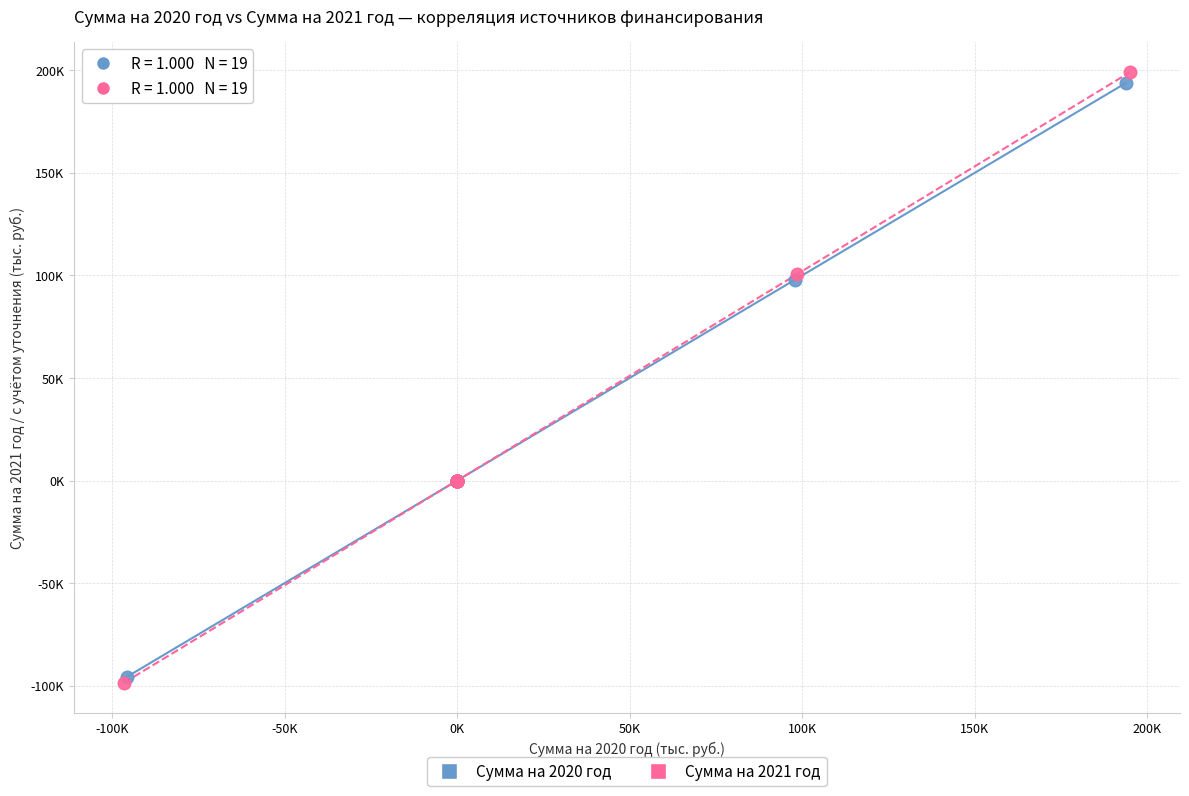

What are all the series names shown in the legend?

Сумма на 2020 год, Сумма на 2021 год